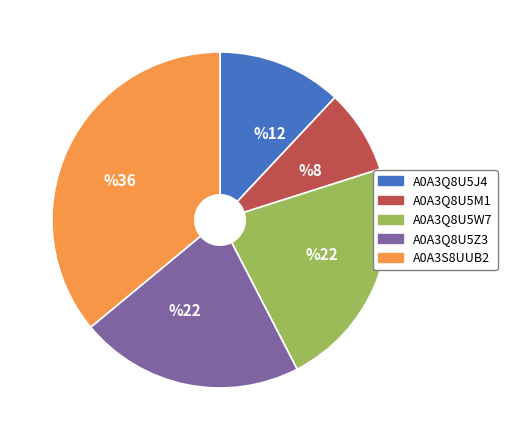

How many slices are in this pie chart?

5